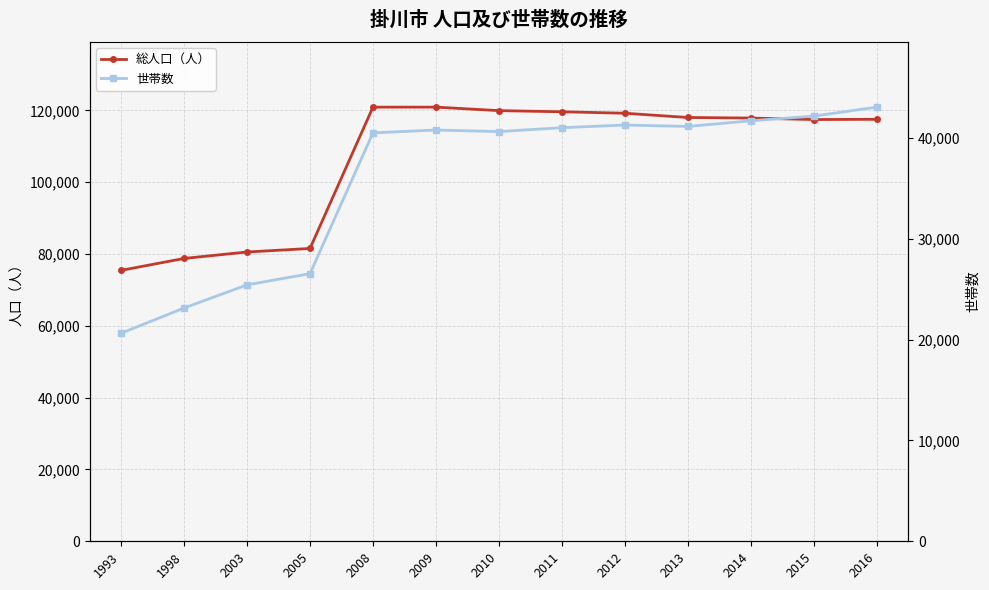

What is the difference between the 世帯数 values at 1998 and 2014?

18564